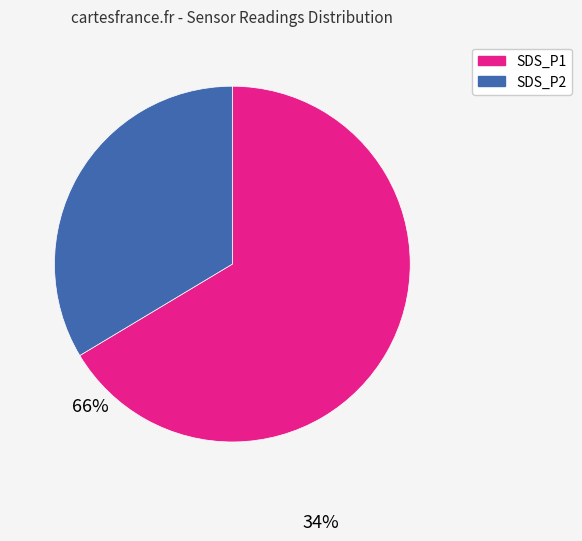

Which has a higher value, SDS_P2 or SDS_P1?

SDS_P1